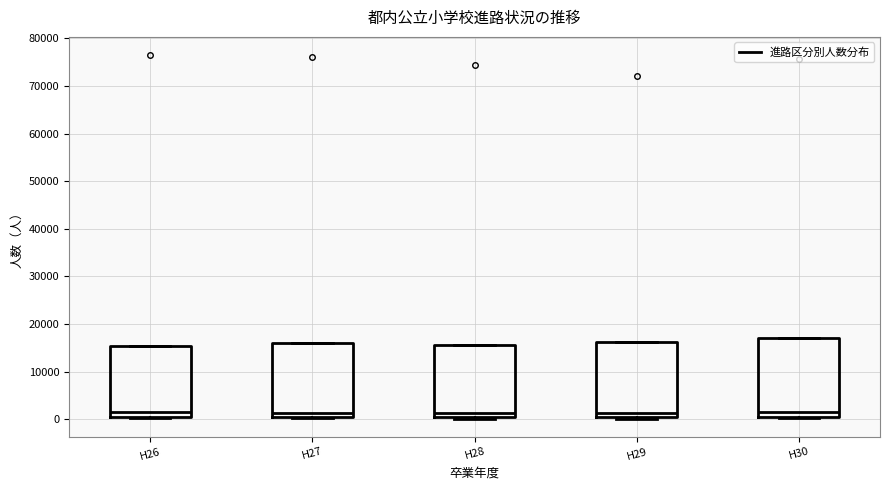

Reading left to right, transcribe this box plot: for each box, give where its median line is, the range the box spans, and where its two whiskers end, as read against the y-axis. The values are not printed on the chart, so give them approximately, as read against the axis.

H26: median 1000, box 0 to 15000, whiskers 0 to 15000
H27: median 1000, box 0 to 16000, whiskers 0 to 16000
H28: median 1000, box 0 to 16000, whiskers 0 (just below the box's lower edge) to 16000
H29: median 1000, box 0 to 16000, whiskers 0 to 16000
H30: median 1000, box 0 to 17000, whiskers 0 to 17000